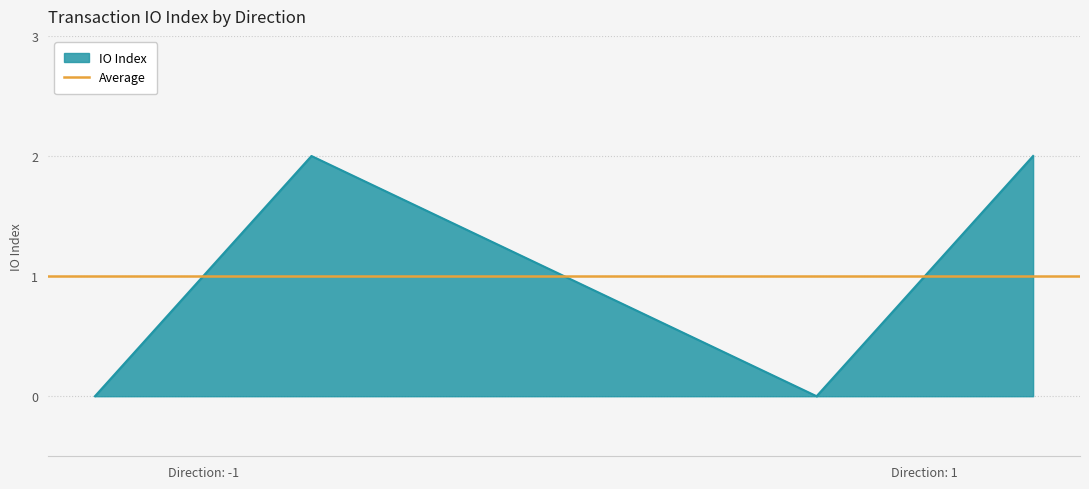

What is the average value?

1